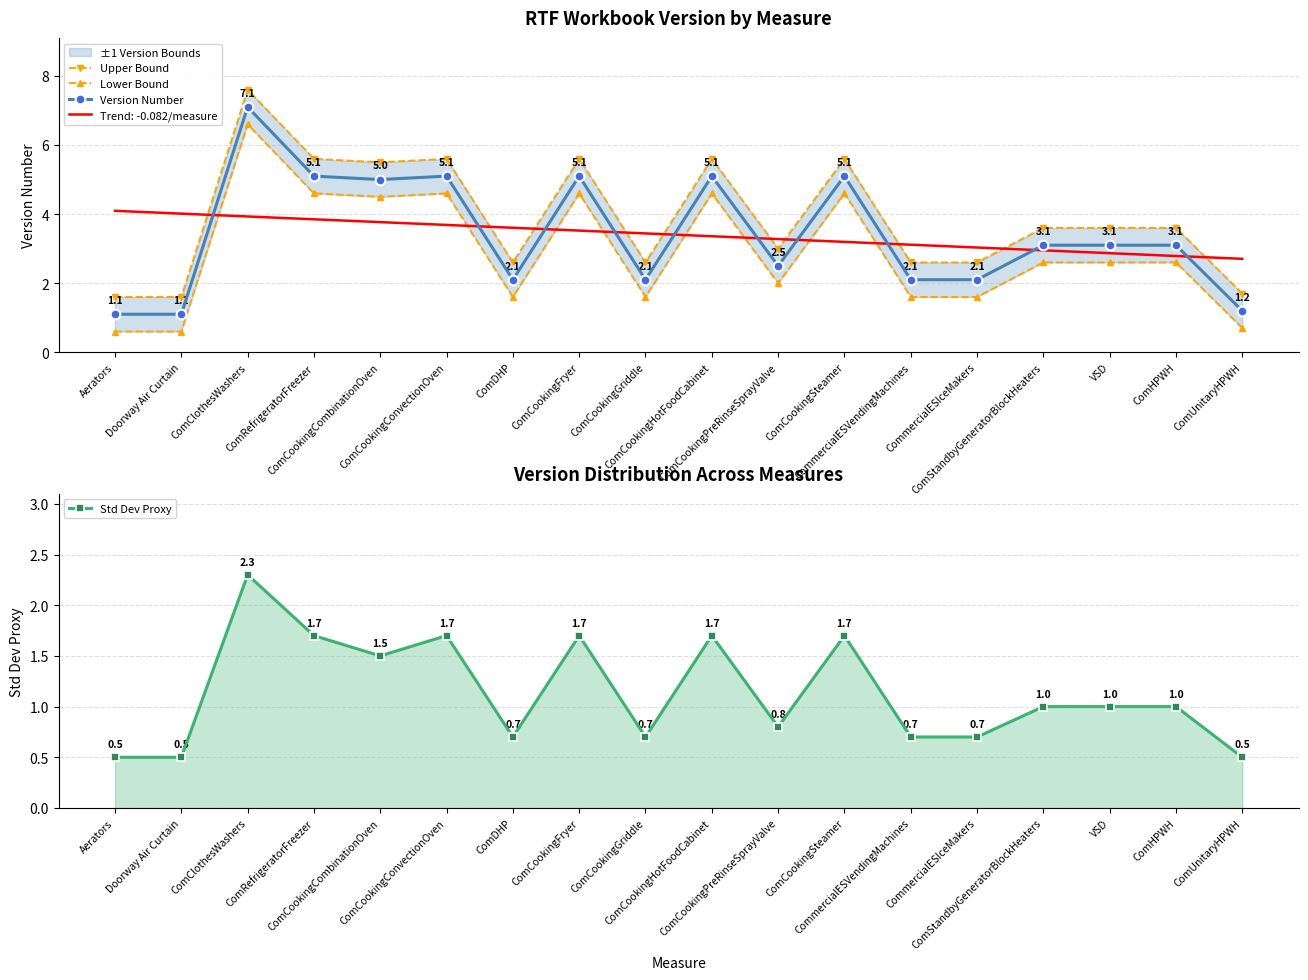

What is the difference between the second highest and second lowest values in the Upper Bound series?

4.0